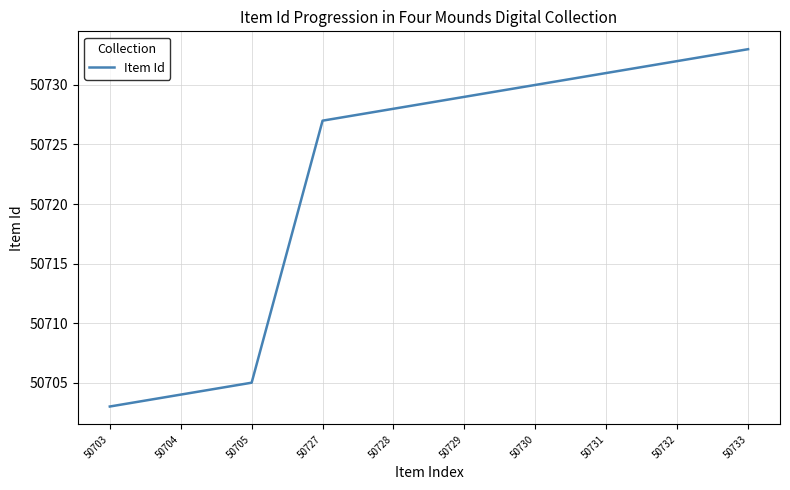

What is the difference between the maximum and minimum values?

30